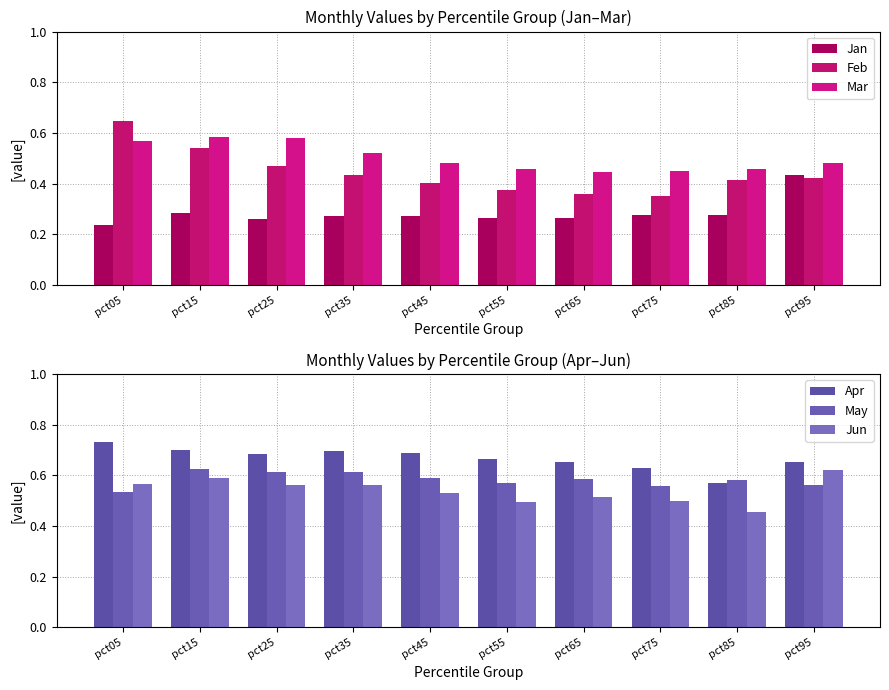

How many series are shown in this chart?

6